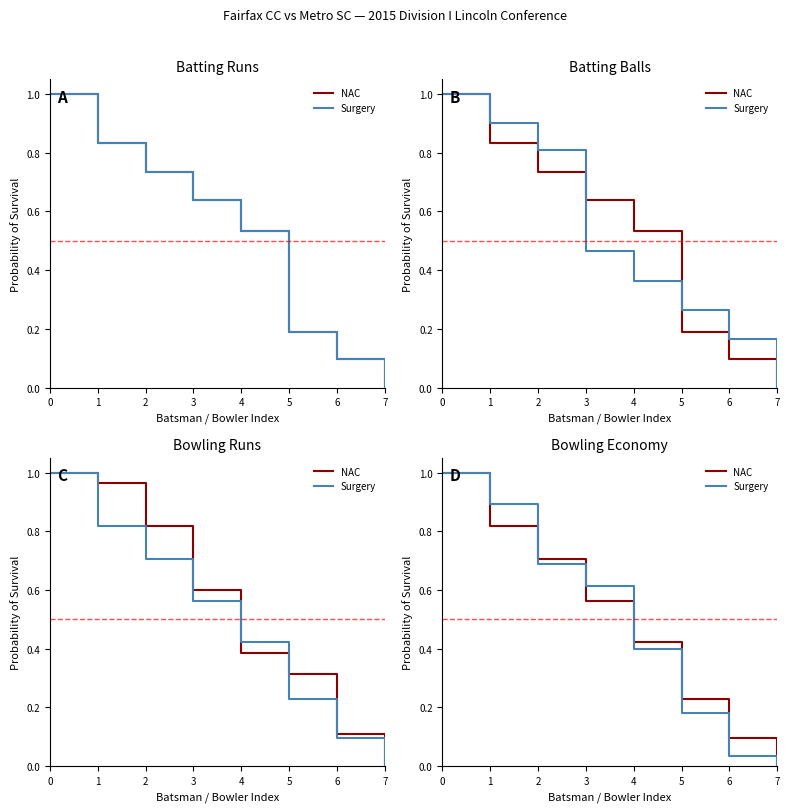

Reading left to right, extract all data points from this chart.

NAC: 1.0	0.8	0.7	0.6	0.4	0.2	0.1	0.0
Surgery: 1.0	0.9	0.7	0.6	0.4	0.2	0.0	0.0